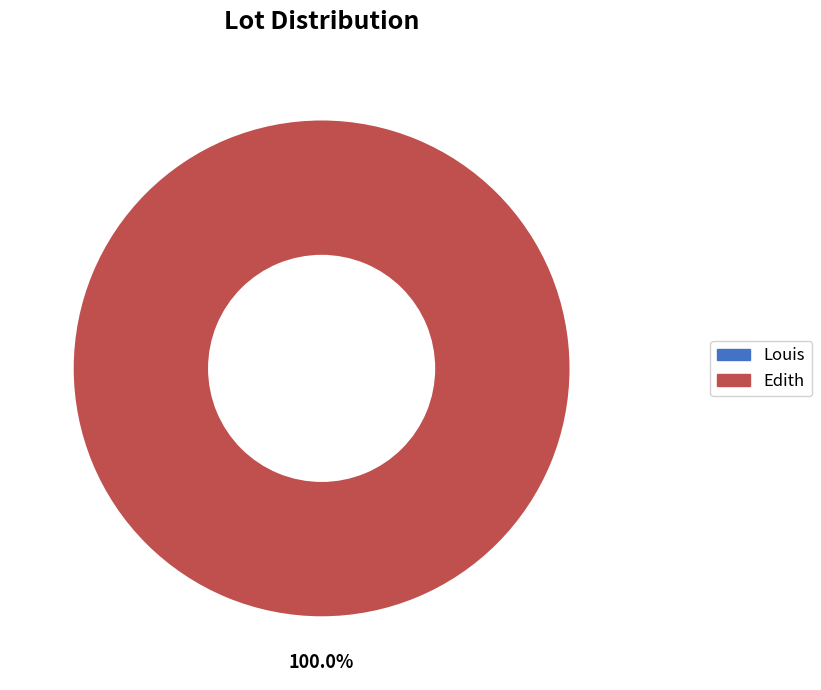

What is the majority slice?

Edith